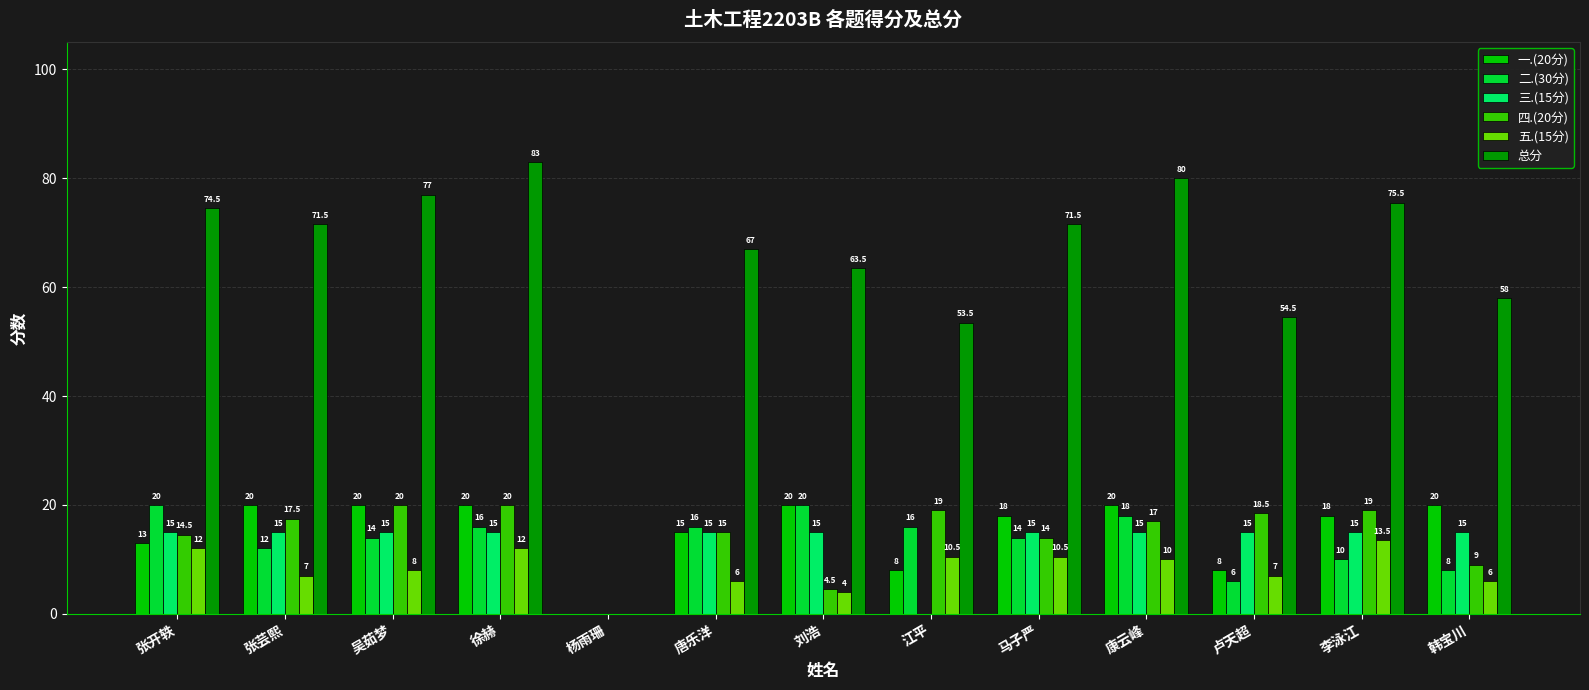

True or false: 总分 has a value of 83.0 at 徐赫.

True